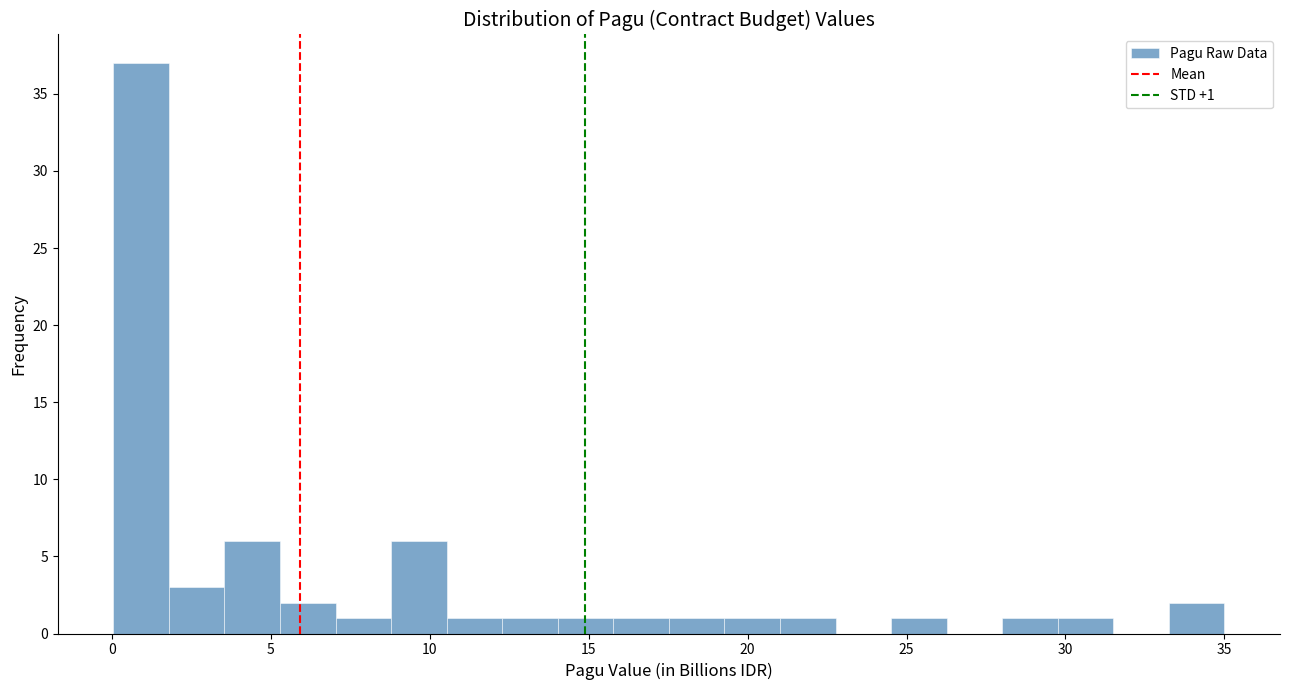

Around what value on the x-axis is the tallest bar? Give the approximate position of its centre, as read against the axis.

1.0